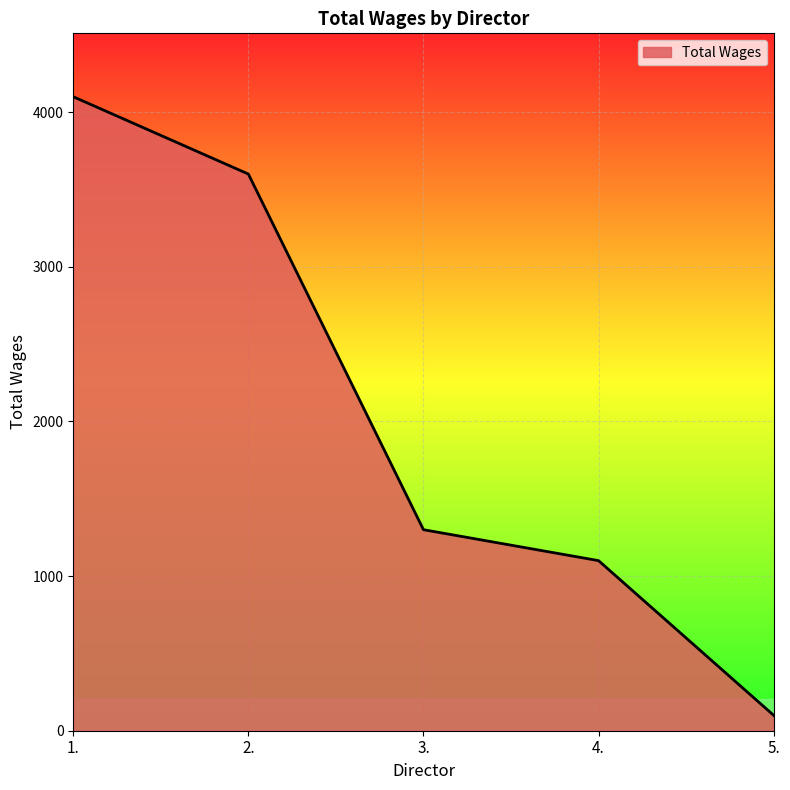

What is the sum of the values at 2. and 1.?

7700